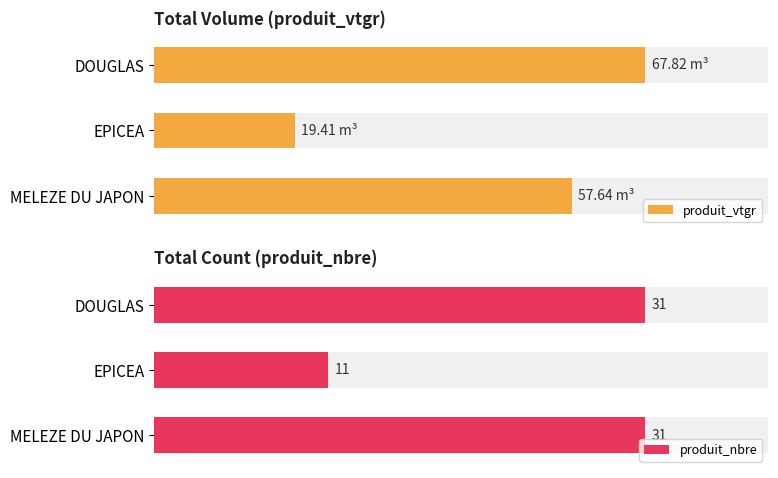

What is the difference between the maximum and minimum values in the produit_nbre series?

20.0